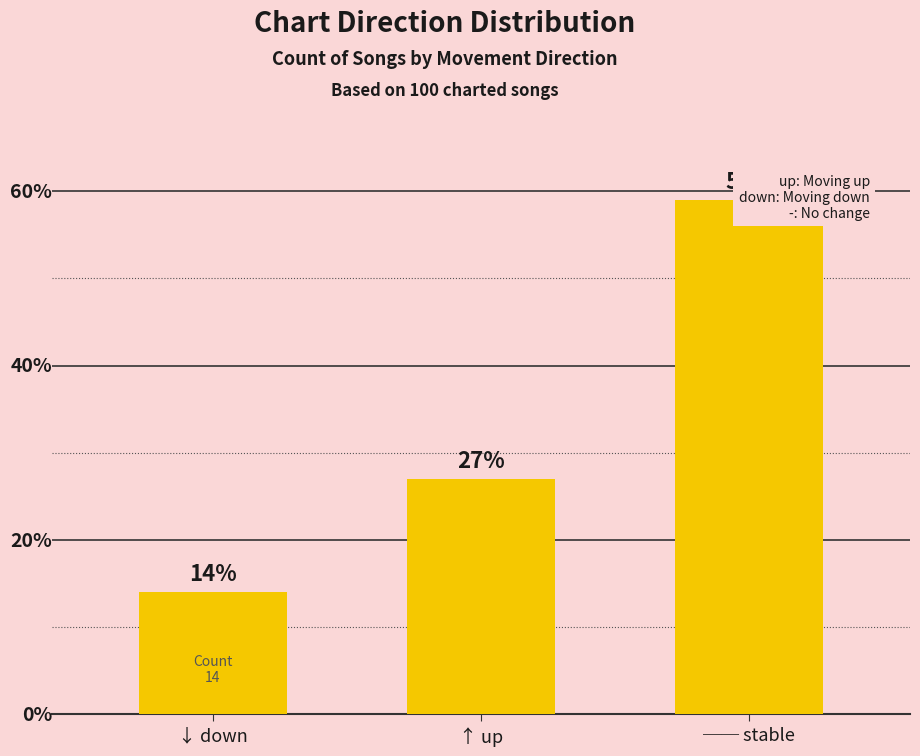

True or false: the data shows 39 at ↑ up.

False